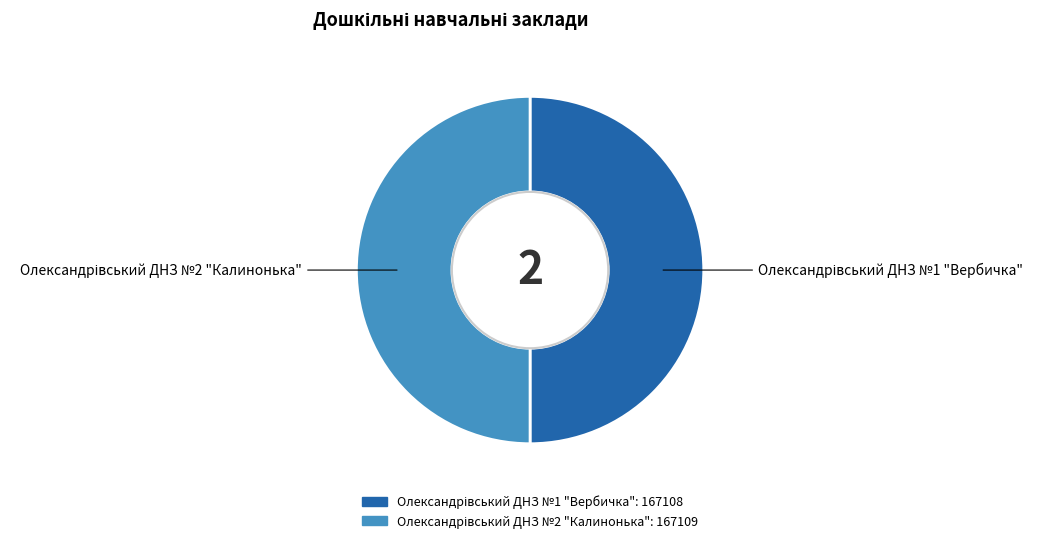

What is the largest slice in the pie chart?

Олександрівський ДНЗ №2 "Калинонька"